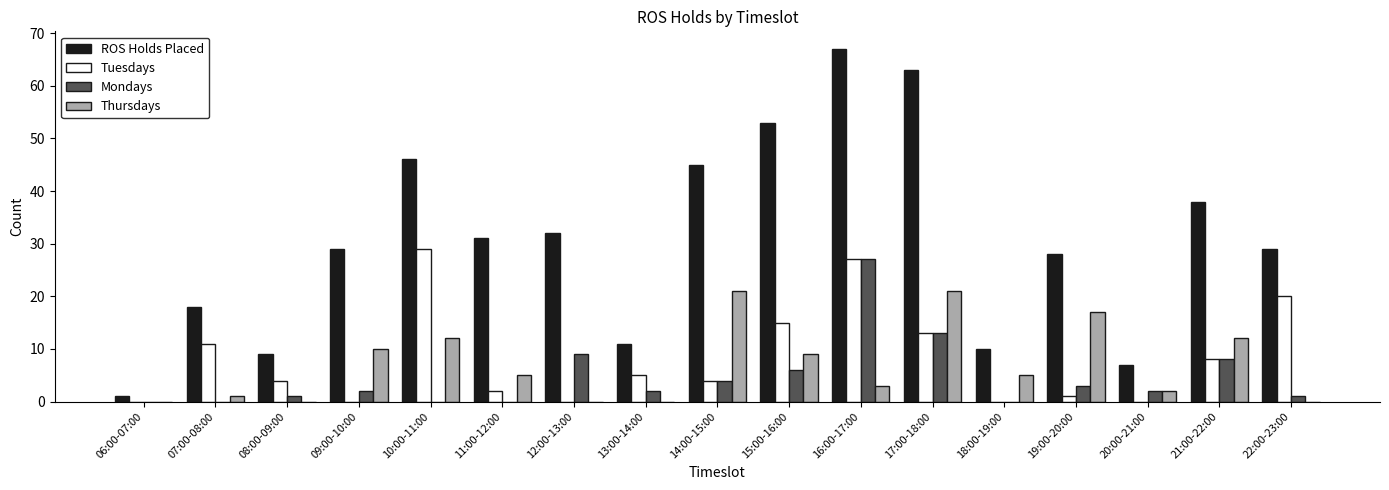

What is the sum of all Thursdays values?

118